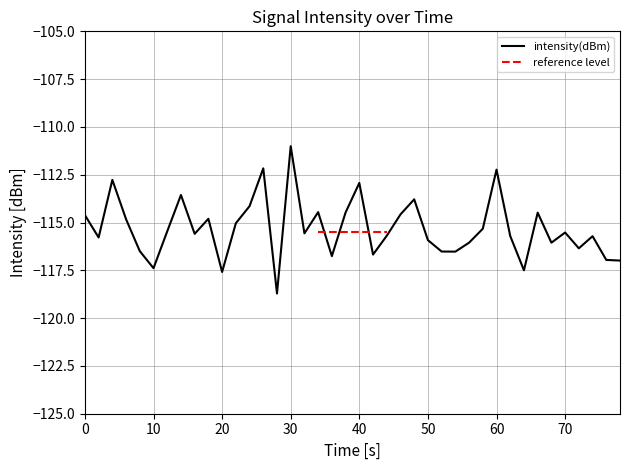

The intensity(dBm) series shows -72.7 at 10. True or false?

False